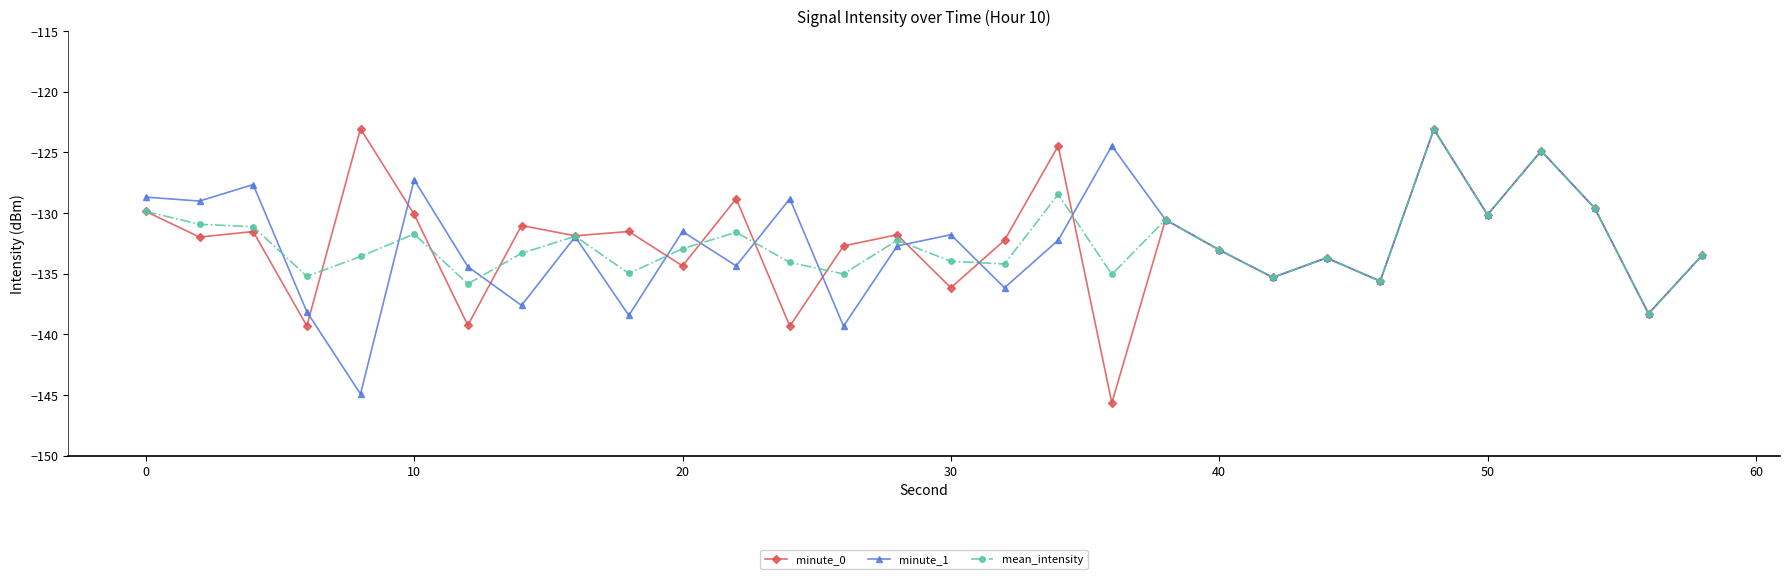

True or false: mean_intensity has more than 1 points higher than both neighbors.

True